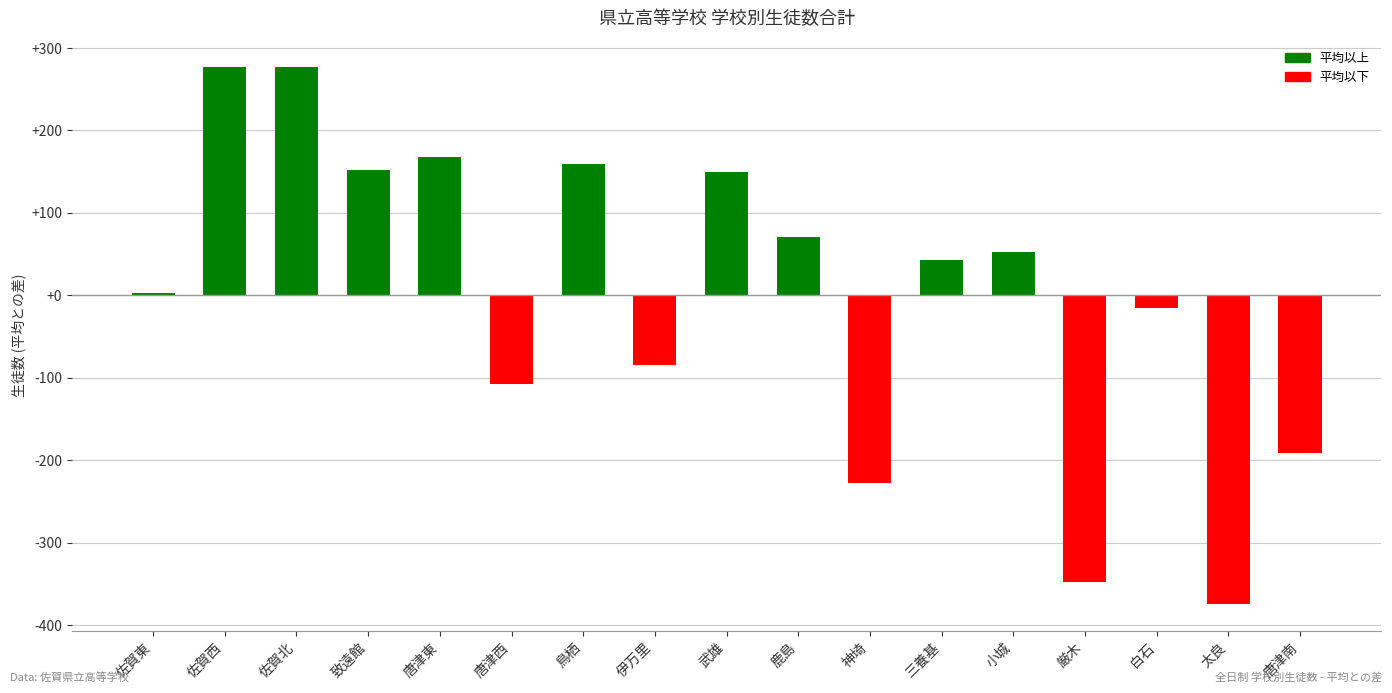

True or false: the data shows -347.6 at 厳木.

True